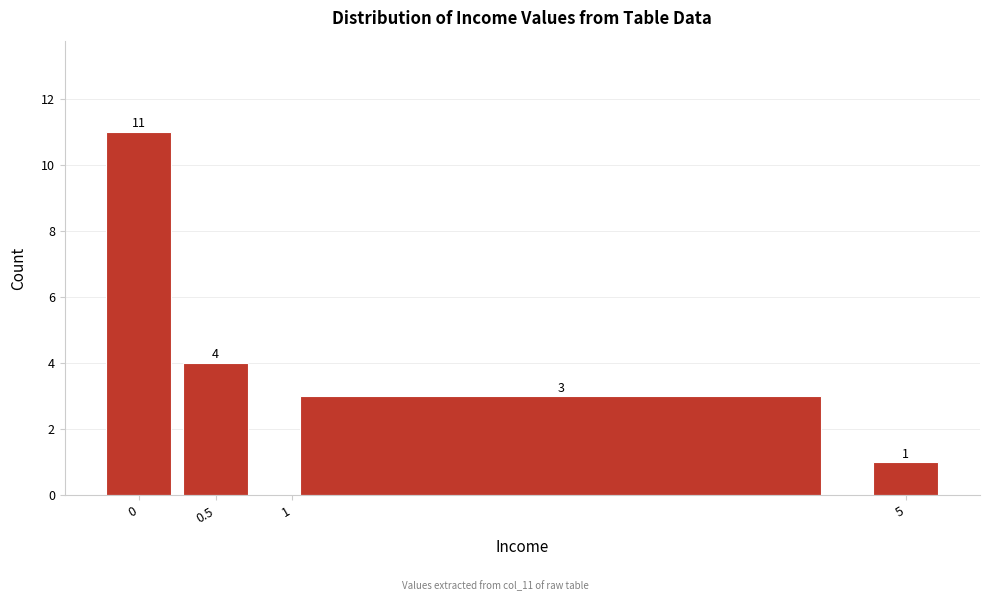

Reading left to right, transcribe this chart: for each bar, give the range it covers on the x-axis and its height.

-0.25 to 0.25: 11
0.25 to 0.75: 4
0.75 to 4.75: 3
4.75 to 5.25: 1